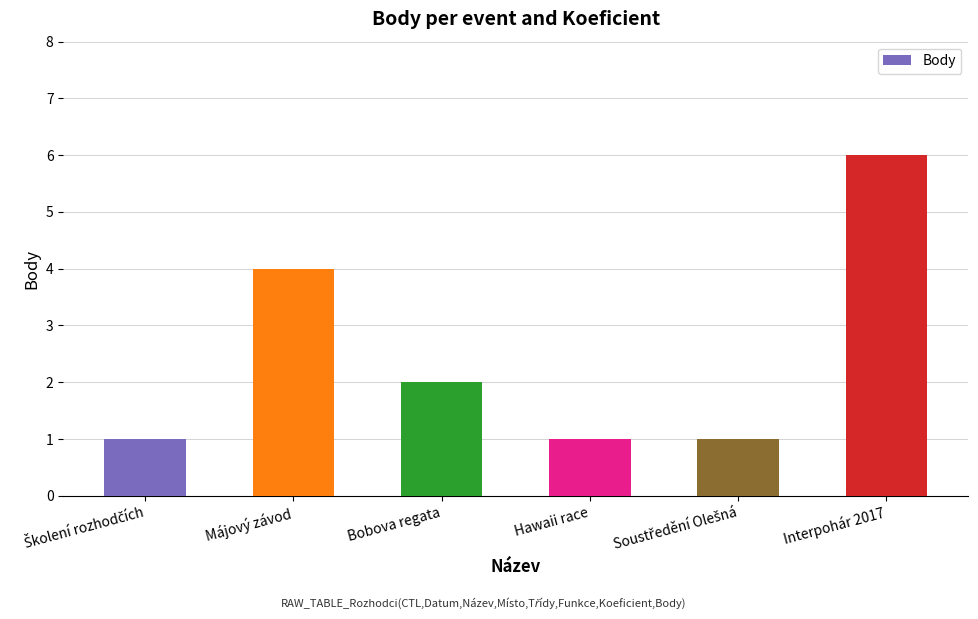

What is the label of the 3rd bar from the left?

Bobova regata